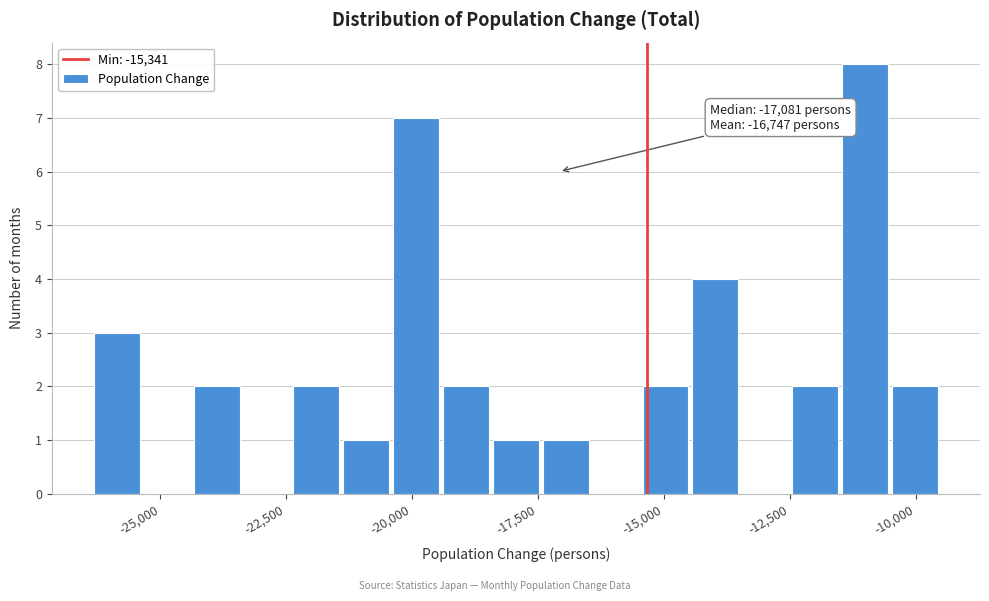

Read against the x-axis, roughly where is the centre of the tallest bar?

-11000